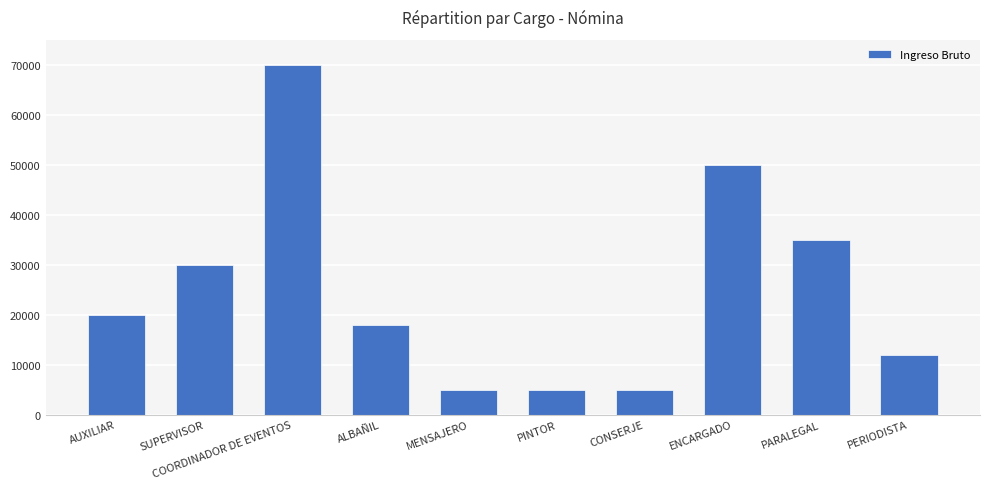

Which category has the highest value across all series?

COORDINADOR DE EVENTOS